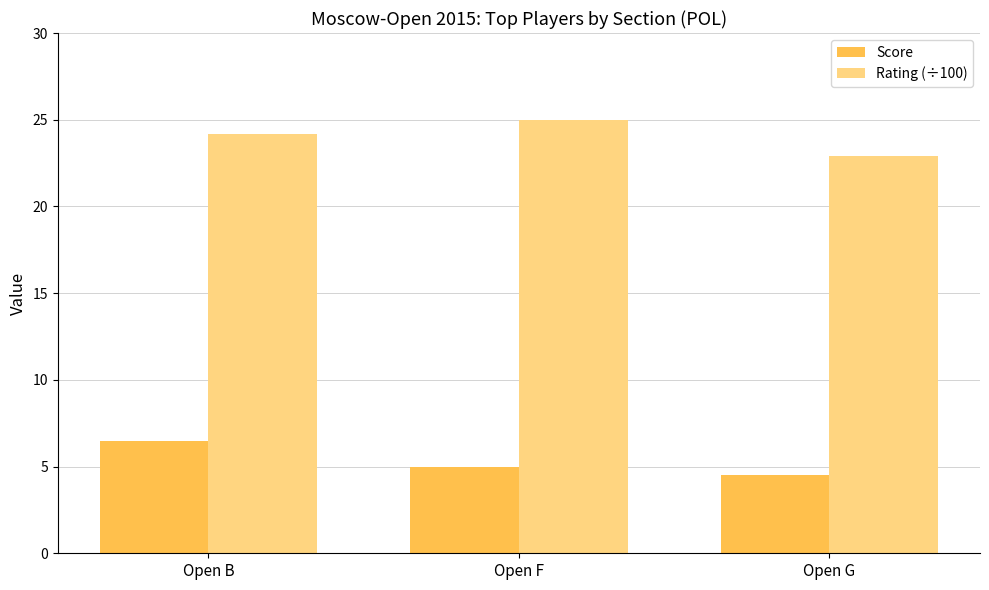

How many Score values are between 4 and 6?

2